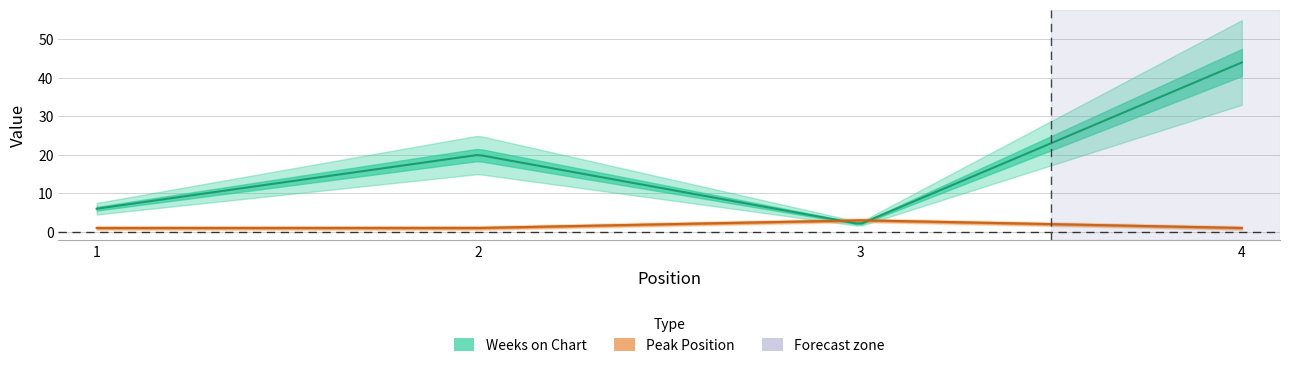

Reading left to right, what are all the values shown in this chart?

Weeks on Chart: 6	20	2	44
Peak Position: 1	1	3	1